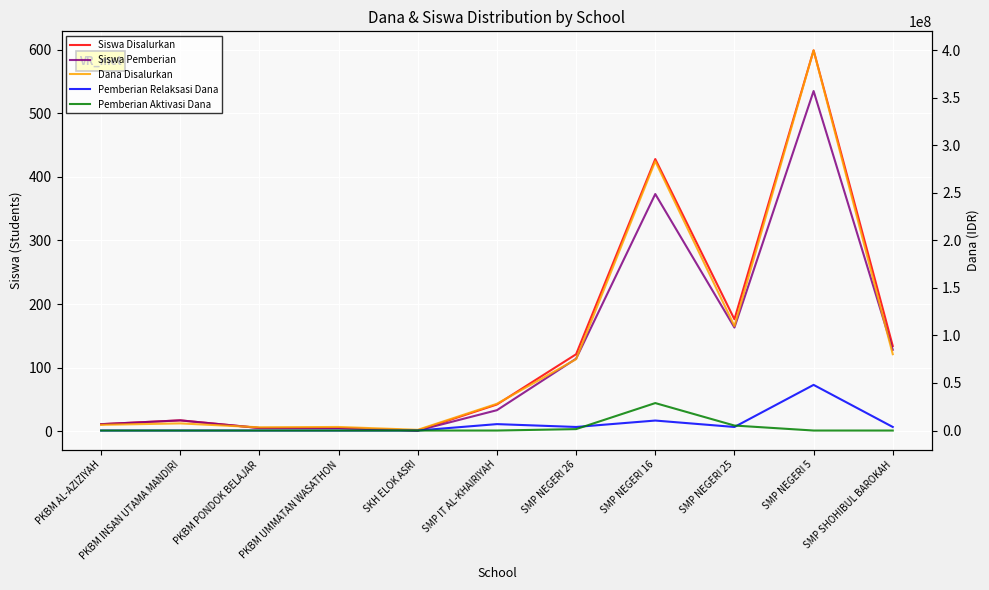

Reading left to right, transcribe all the data shown in this chart.

Siswa Disalurkan: PKBM AL-AZIZIYAH=11	PKBM INSAN UTAMA MANDIRI=17	PKBM PONDOK BELAJAR=5	PKBM UMMATAN WASATHON=5	SKH ELOK ASRI=1	SMP IT AL-KHAIRIYAH=42	SMP NEGERI 26=121	SMP NEGERI 16=428	SMP NEGERI 25=176	SMP NEGERI 5=599	SMP SHOHIBUL BAROKAH=134
Siswa Pemberian: PKBM AL-AZIZIYAH=11	PKBM INSAN UTAMA MANDIRI=17	PKBM PONDOK BELAJAR=5	PKBM UMMATAN WASATHON=5	SKH ELOK ASRI=1	SMP IT AL-KHAIRIYAH=33	SMP NEGERI 26=114	SMP NEGERI 16=373	SMP NEGERI 25=163	SMP NEGERI 5=535	SMP SHOHIBUL BAROKAH=128
Dana Disalurkan: PKBM AL-AZIZIYAH=6000000	PKBM INSAN UTAMA MANDIRI=7500000	PKBM PONDOK BELAJAR=3375000	PKBM UMMATAN WASATHON=3750000	SKH ELOK ASRI=750000	SMP IT AL-KHAIRIYAH=28125000	SMP NEGERI 26=75000000	SMP NEGERI 16=283125000	SMP NEGERI 25=109875000	SMP NEGERI 5=399750000	SMP SHOHIBUL BAROKAH=80250000
Pemberian Relaksasi Dana: PKBM AL-AZIZIYAH=0	PKBM INSAN UTAMA MANDIRI=0	PKBM PONDOK BELAJAR=0	PKBM UMMATAN WASATHON=0	SKH ELOK ASRI=0	SMP IT AL-KHAIRIYAH=6750000	SMP NEGERI 26=3750000	SMP NEGERI 16=10500000	SMP NEGERI 25=3750000	SMP NEGERI 5=48000000	SMP SHOHIBUL BAROKAH=3750000
Pemberian Aktivasi Dana: PKBM AL-AZIZIYAH=0	PKBM INSAN UTAMA MANDIRI=0	PKBM PONDOK BELAJAR=0	PKBM UMMATAN WASATHON=0	SKH ELOK ASRI=0	SMP IT AL-KHAIRIYAH=0	SMP NEGERI 26=1500000	SMP NEGERI 16=28875000	SMP NEGERI 25=5250000	SMP NEGERI 5=0	SMP SHOHIBUL BAROKAH=0